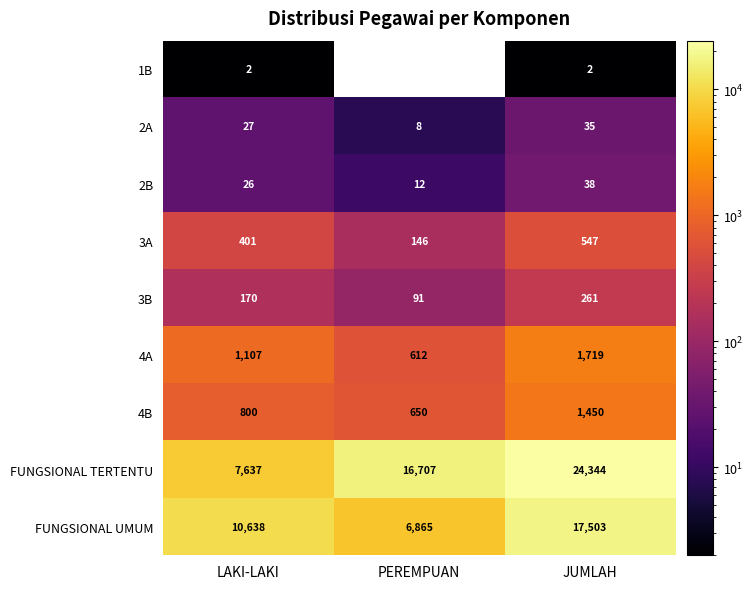

Rank the series by their maximum value, from highest to lowest.

FUNGSIONAL TERTENTU, FUNGSIONAL UMUM, 4A, 4B, 3A, 3B, 2B, 2A, 1B